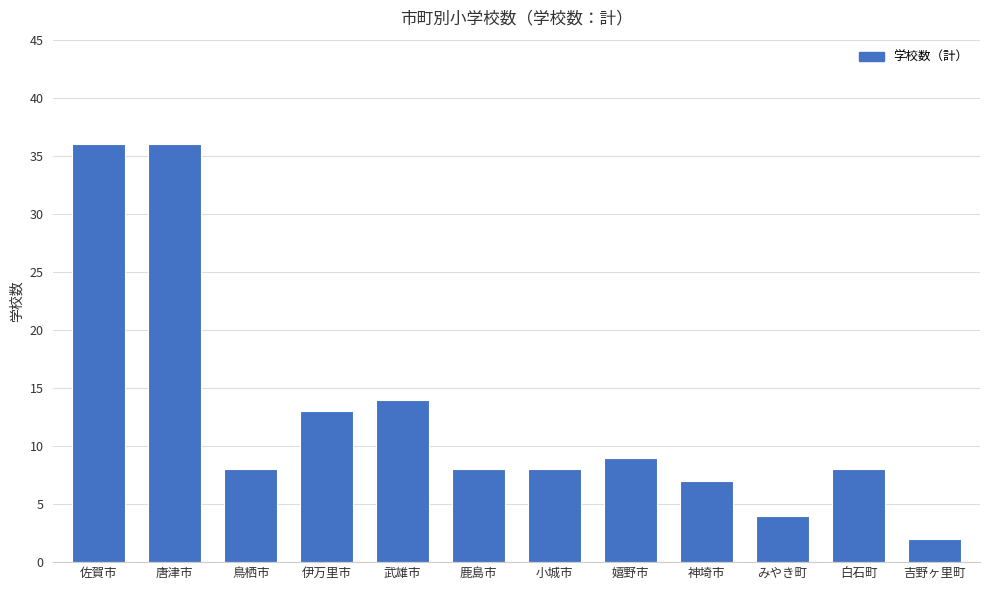

What is the change in value from 鳥栖市 to みやき町?

-4